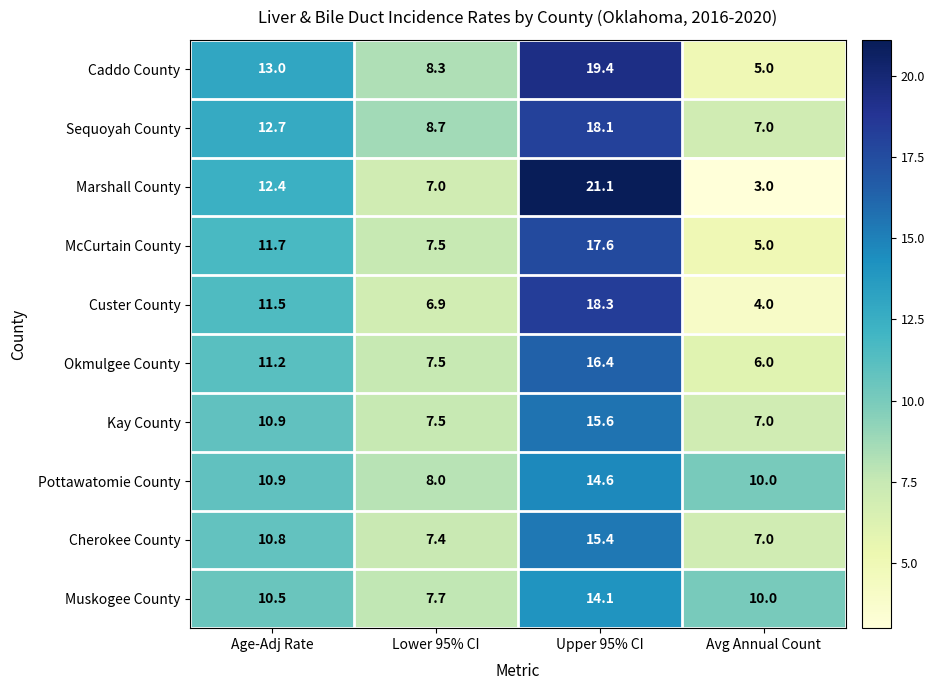

What is the sum of the Custer County values at Upper 95% CI and Avg Annual Count?

22.3